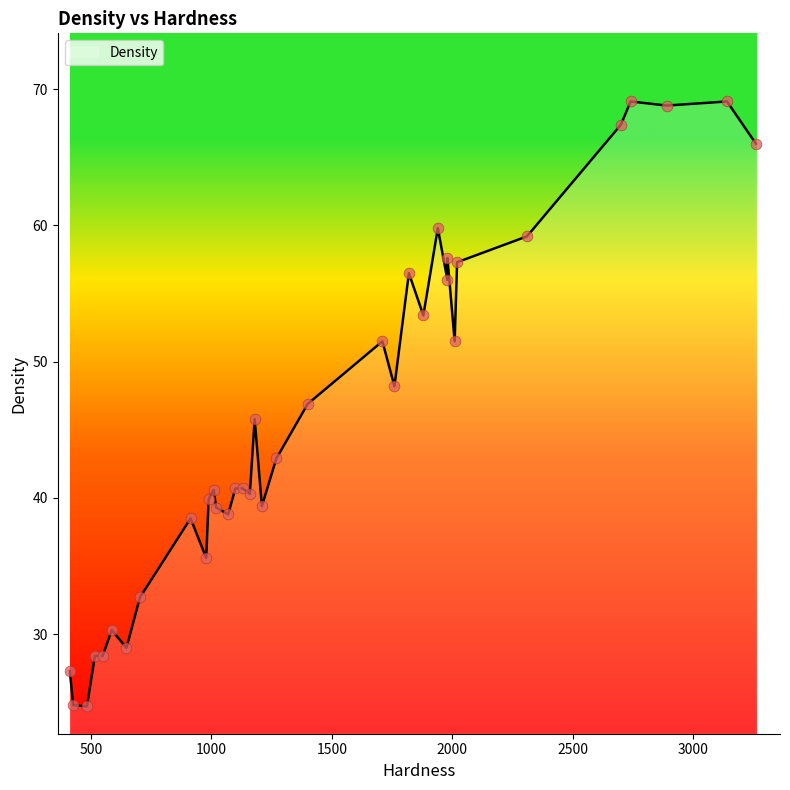

Approximately how many times larger is the value at 549 compared to 704?

0.9